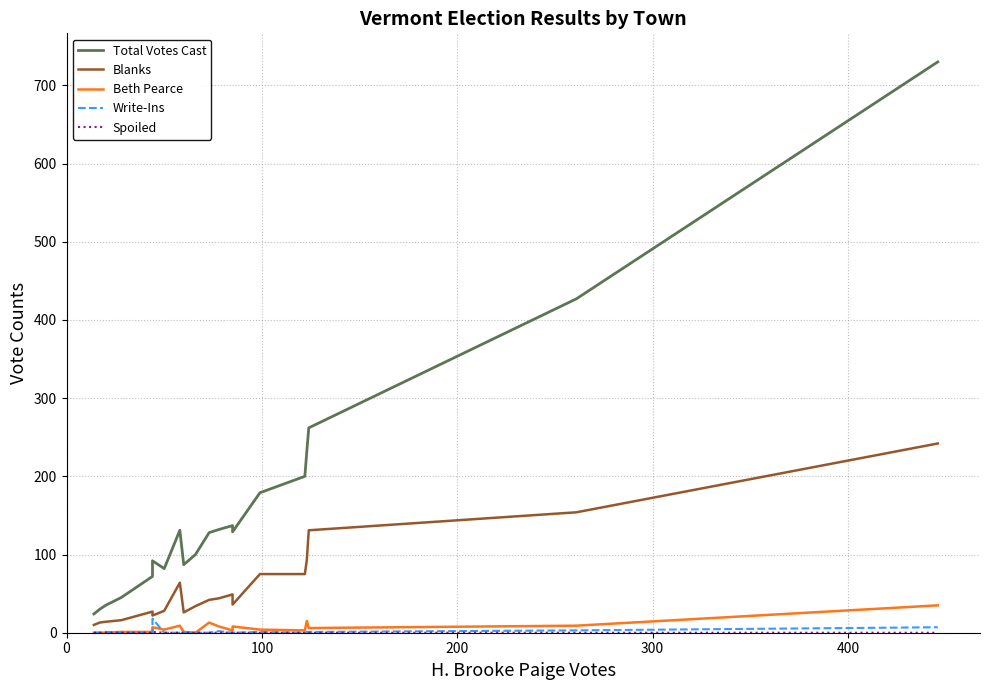

The value of Write-Ins at 500 is 10. True or false?

False